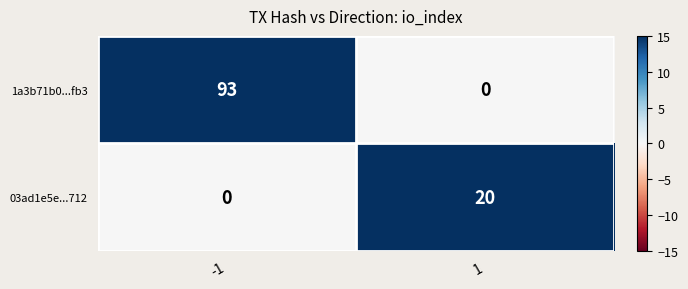

What is the sum of the 03ad1e5e...712 values at -1 and 1?

20